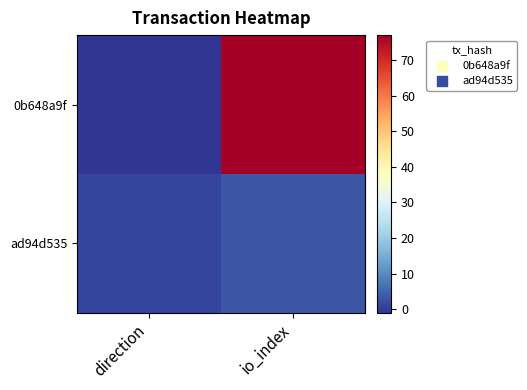

Which series has the largest total across all categories?

0b648a9f